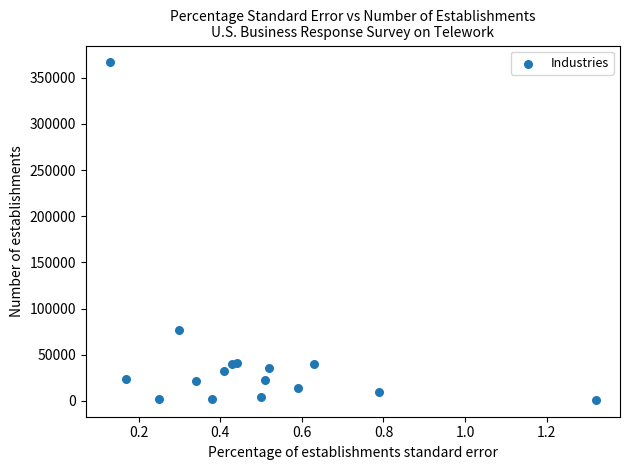

What Y value in the scatter plot is closest to 183846?

77044